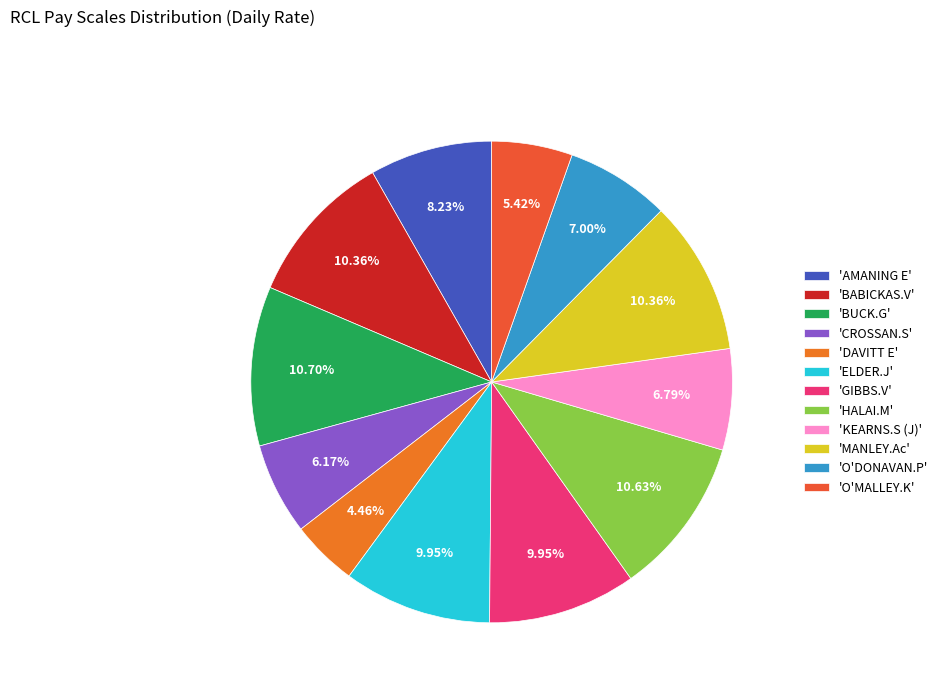

How many segments does this pie chart have?

12